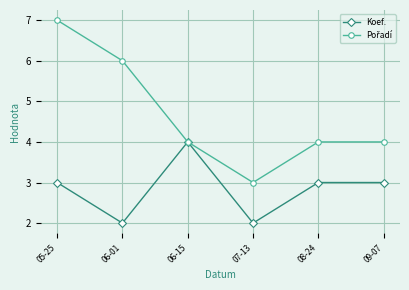

At which category is the sum across all series the highest?

05-25